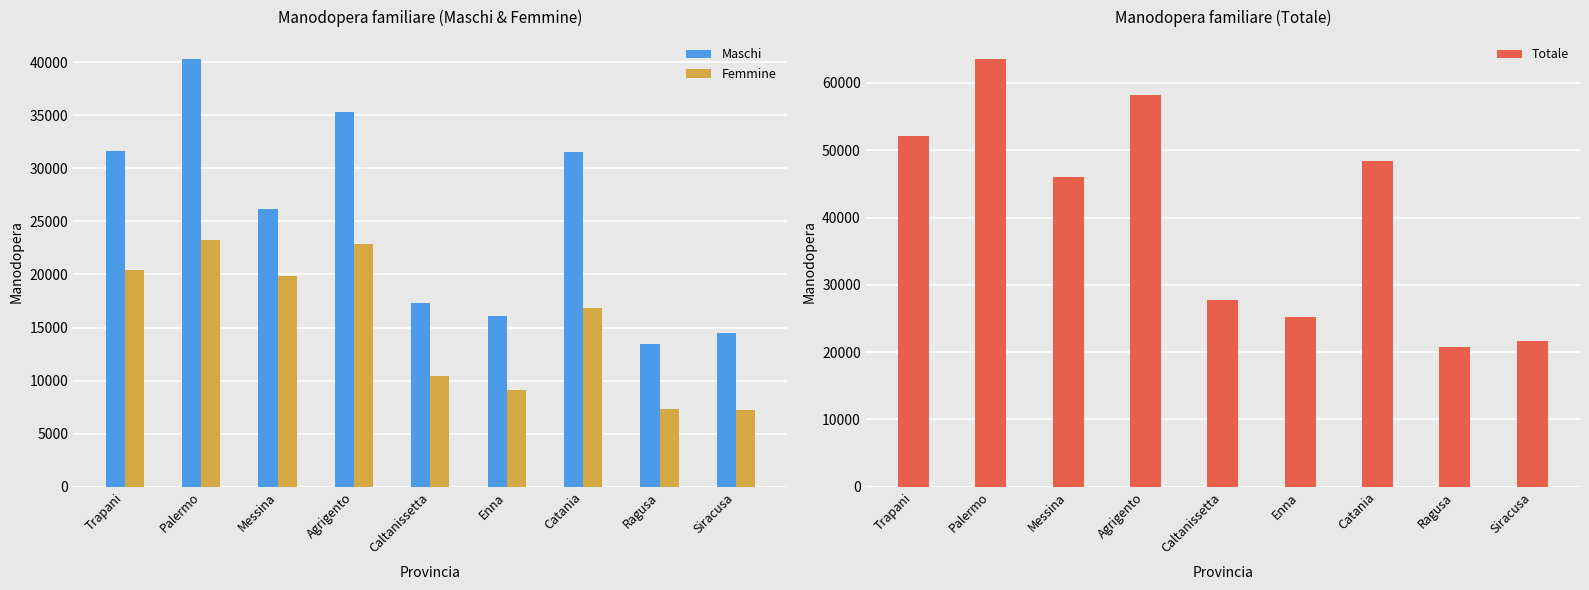

List the series in order of their peak value, highest first.

Totale, Maschi, Femmine